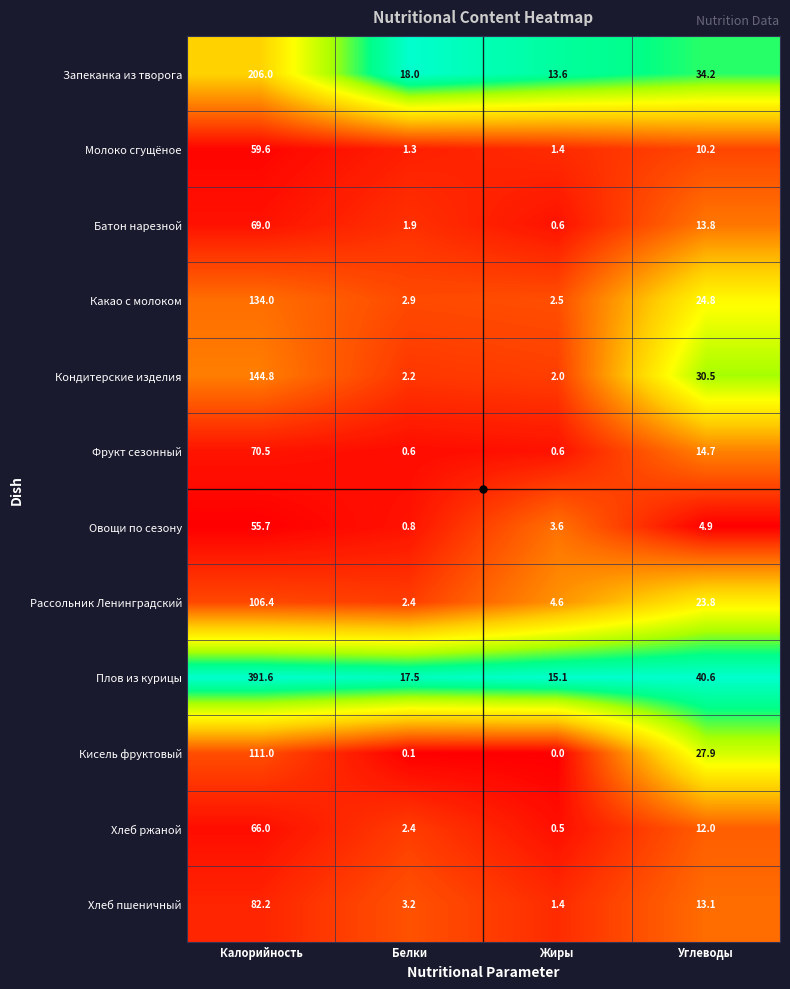

At which category is the sum across all series the highest?

Калорийность